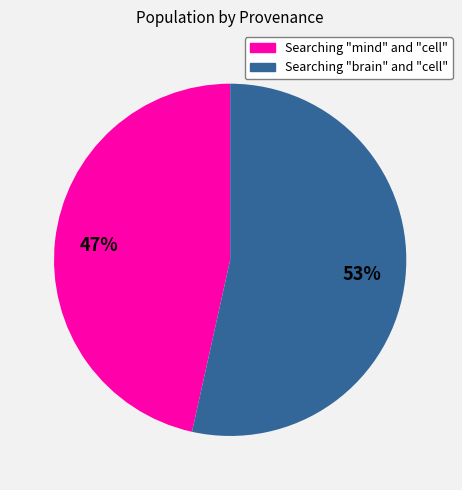

Combined, do Searching "mind" and "cell" and Searching "brain" and "cell" account for over 50%?

Yes